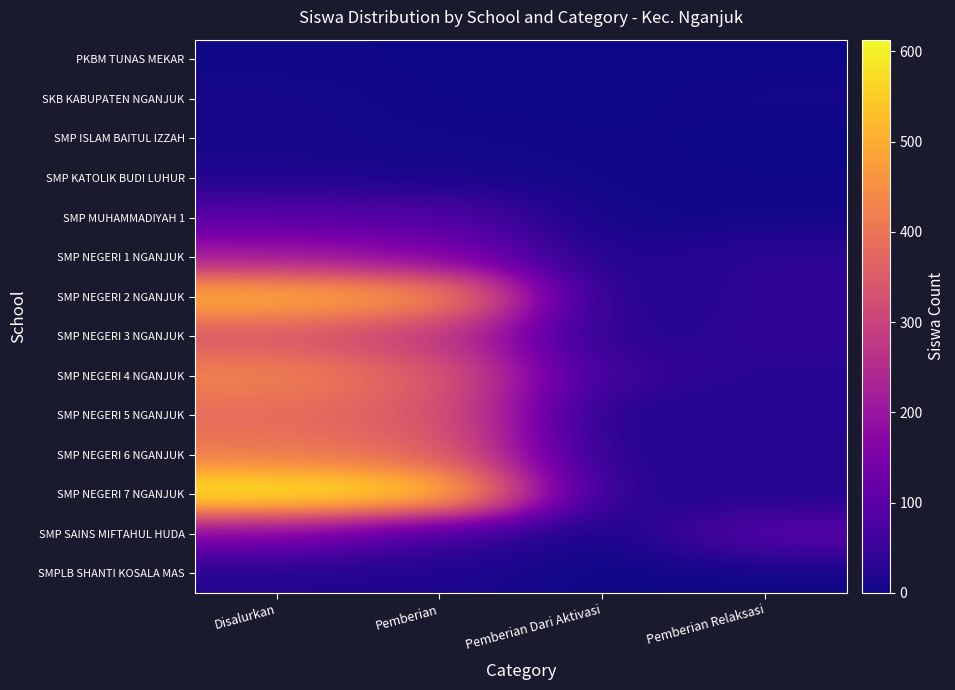

What is the spread (max minus min) of values at Pemberian Dari Aktivasi?

47